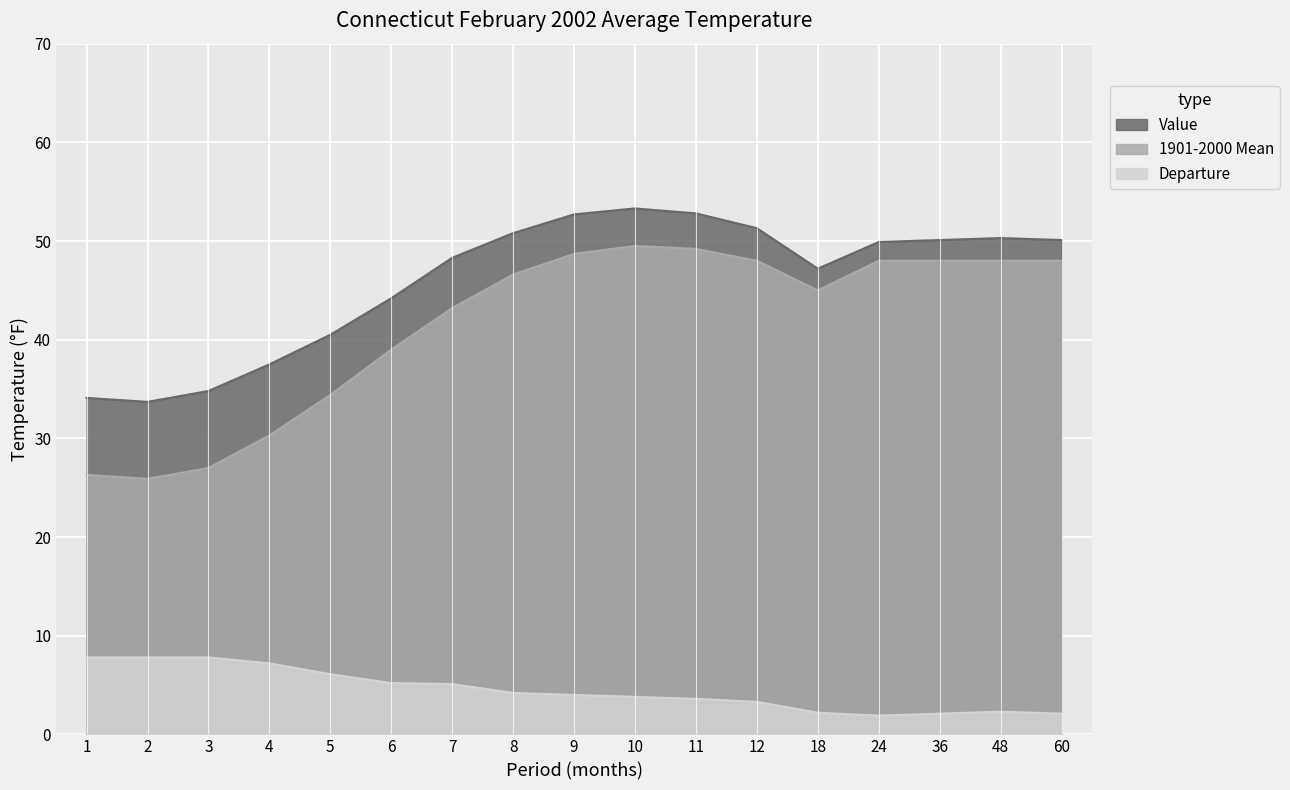

What is the average value of the Value series?

46.0